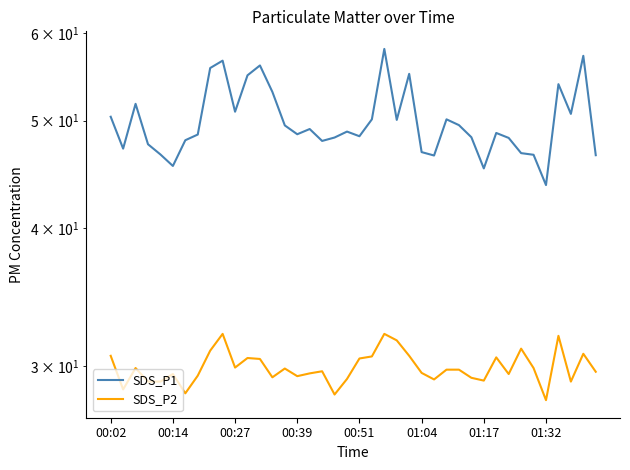

At how many categories does at least one series exceed 46?

37